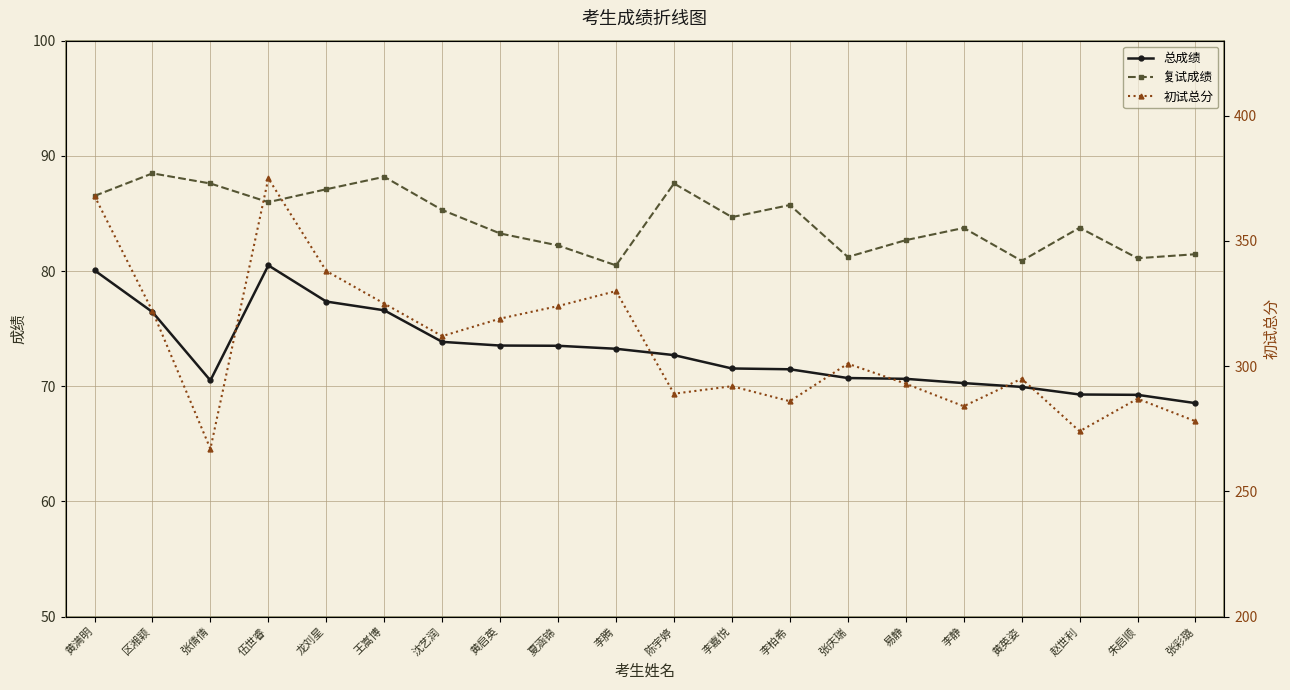

Which category has the highest value in the 复试成绩 series?

区湘颖